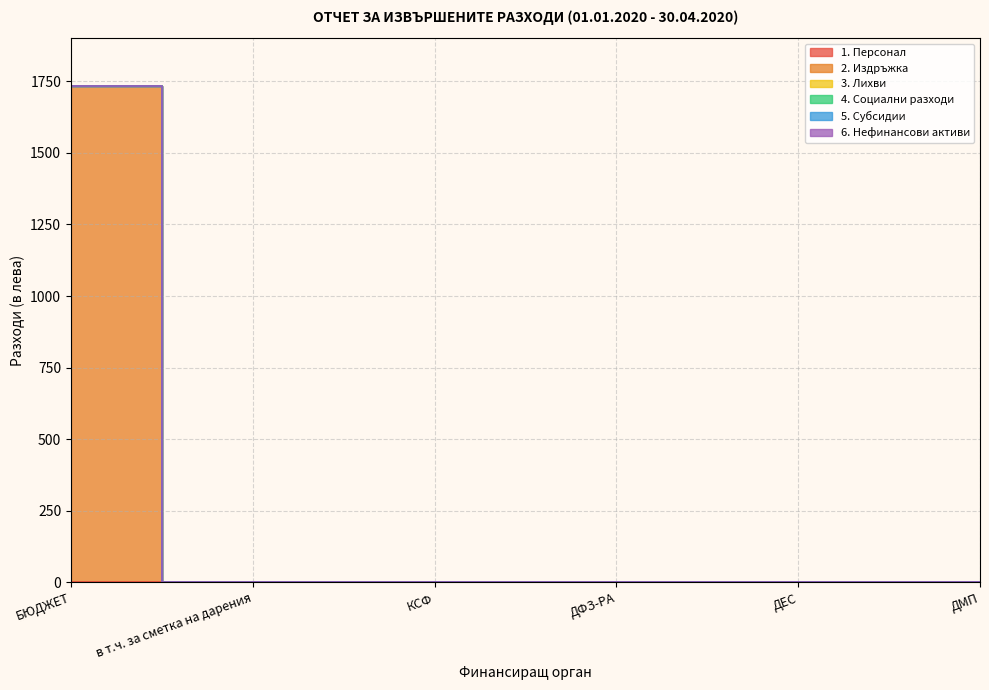

True or false: 6. Нефинансови активи has more than 0 points higher than both neighbors.

False